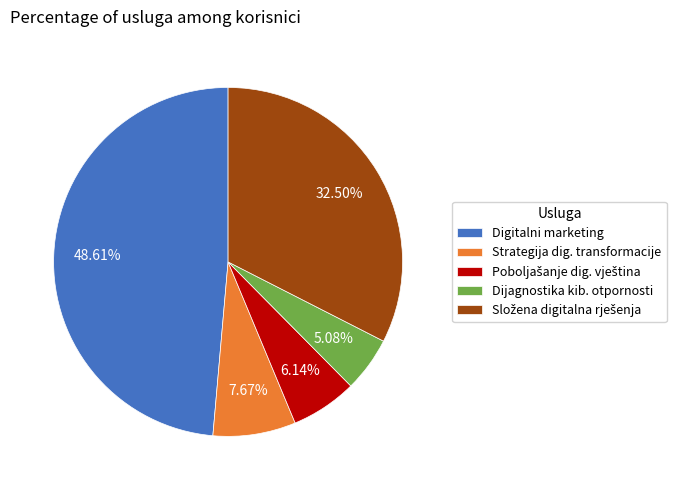

Is Dijagnostika kib. otpornosti the majority of the pie?

No